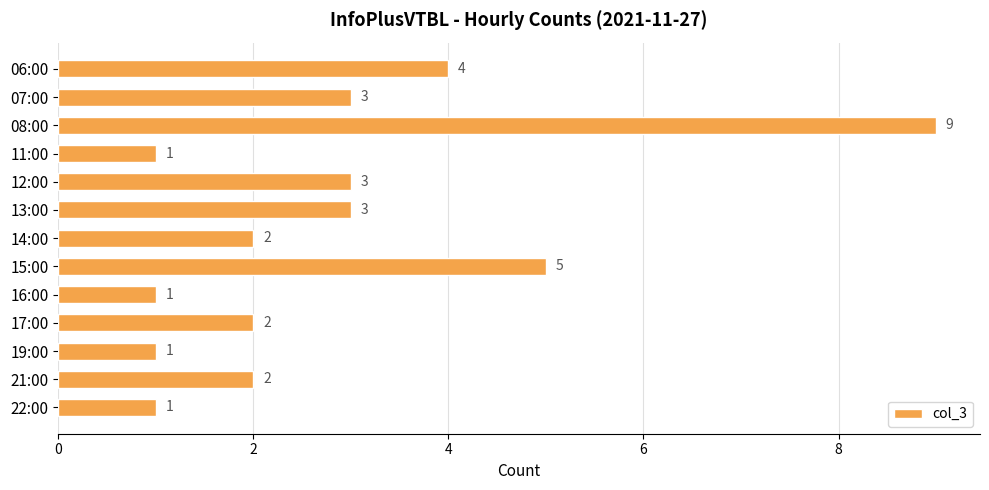

What is the maximum value shown in the chart?

9